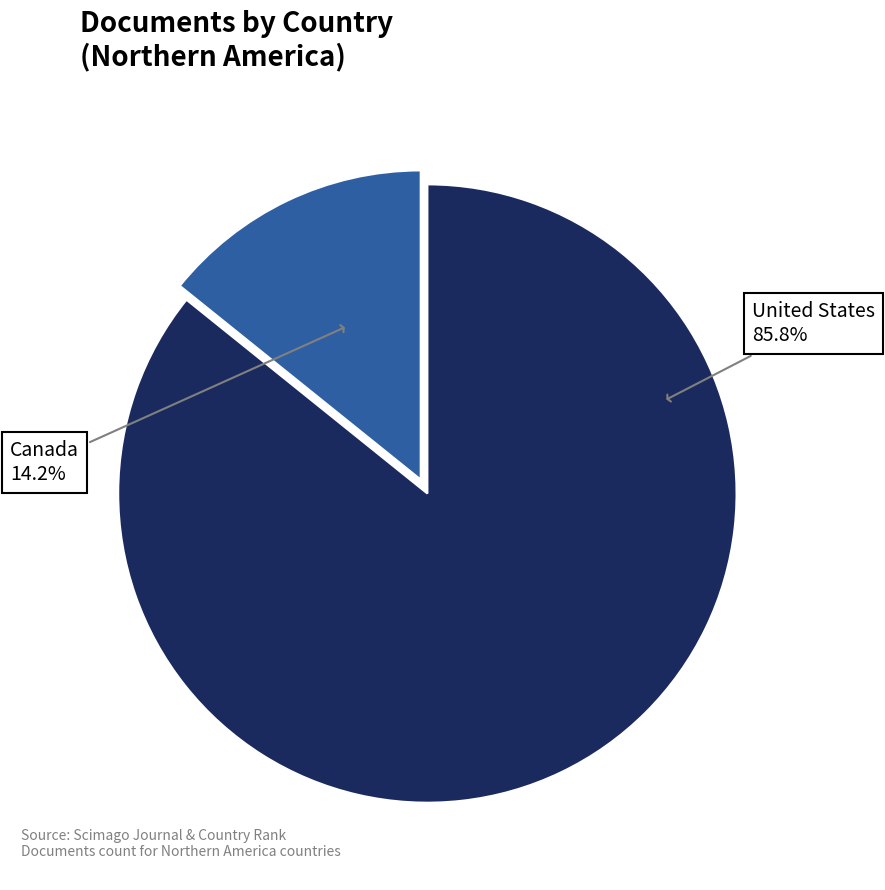

Is there a majority slice in this chart?

Yes